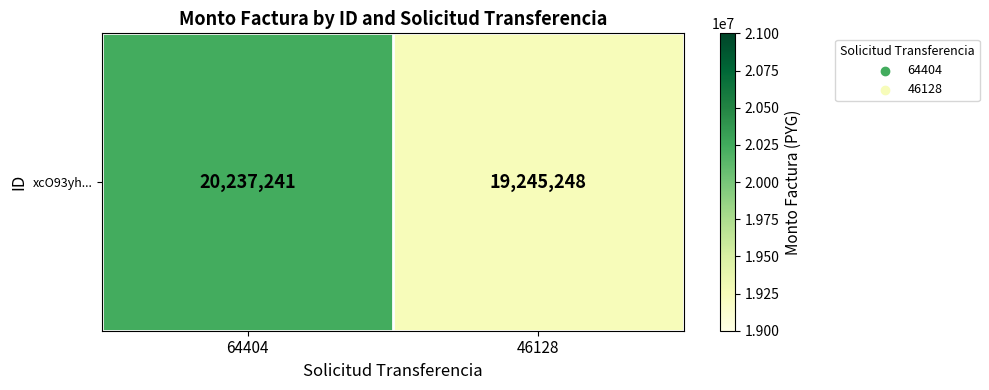

True or false: the data shows 19245248 at 46128.

True